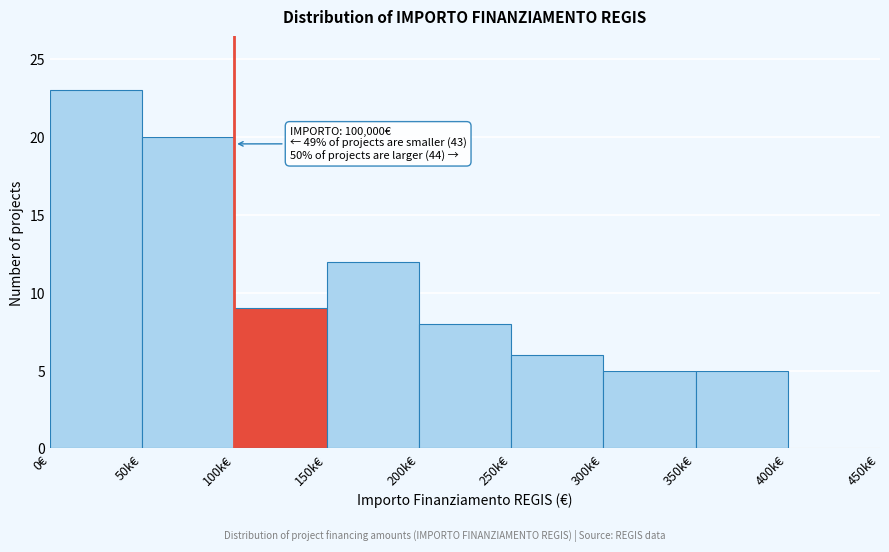

Reading left to right, list all the values displayed in this chart.

0€=23	50k€=20	100k€=9	150k€=12	200k€=8	250k€=6	300k€=5	350k€=5	400k€=0